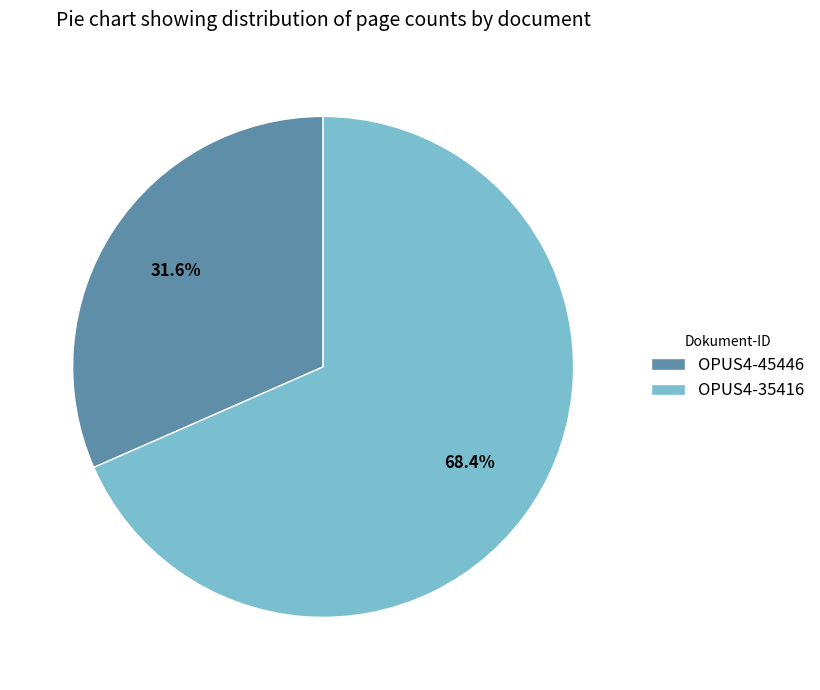

To the nearest percent, what is the difference between the largest and smallest slice percentages?

37%